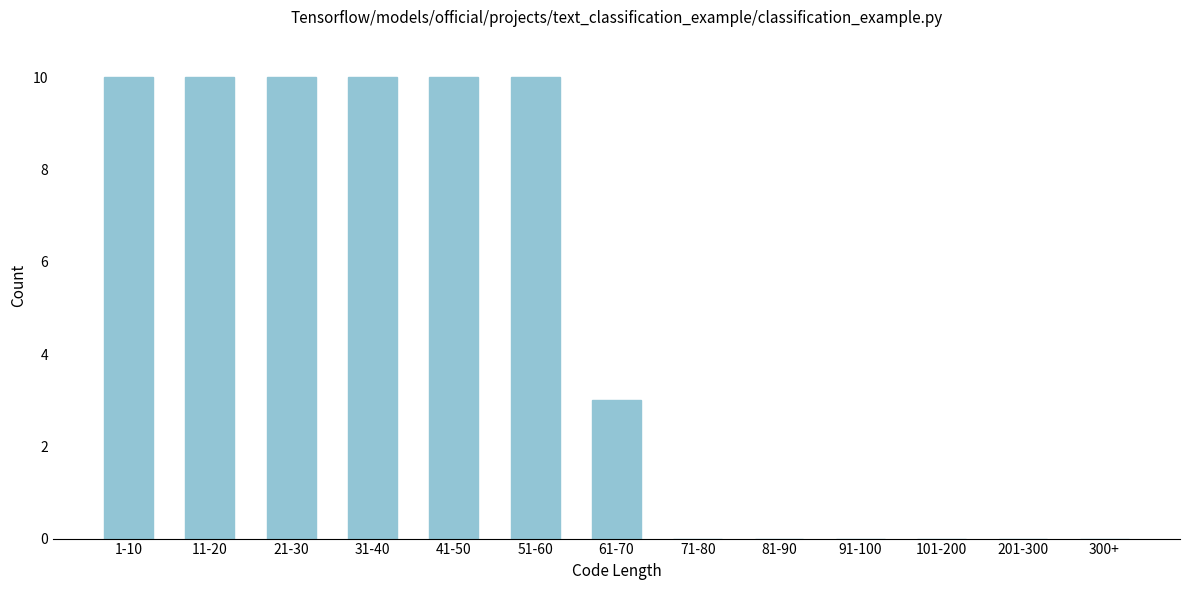

Reading left to right, what are all the values shown in this chart?

1-10=10	11-20=10	21-30=10	31-40=10	41-50=10	51-60=10	61-70=3	71-80=0	81-90=0	91-100=0	101-200=0	201-300=0	300+=0